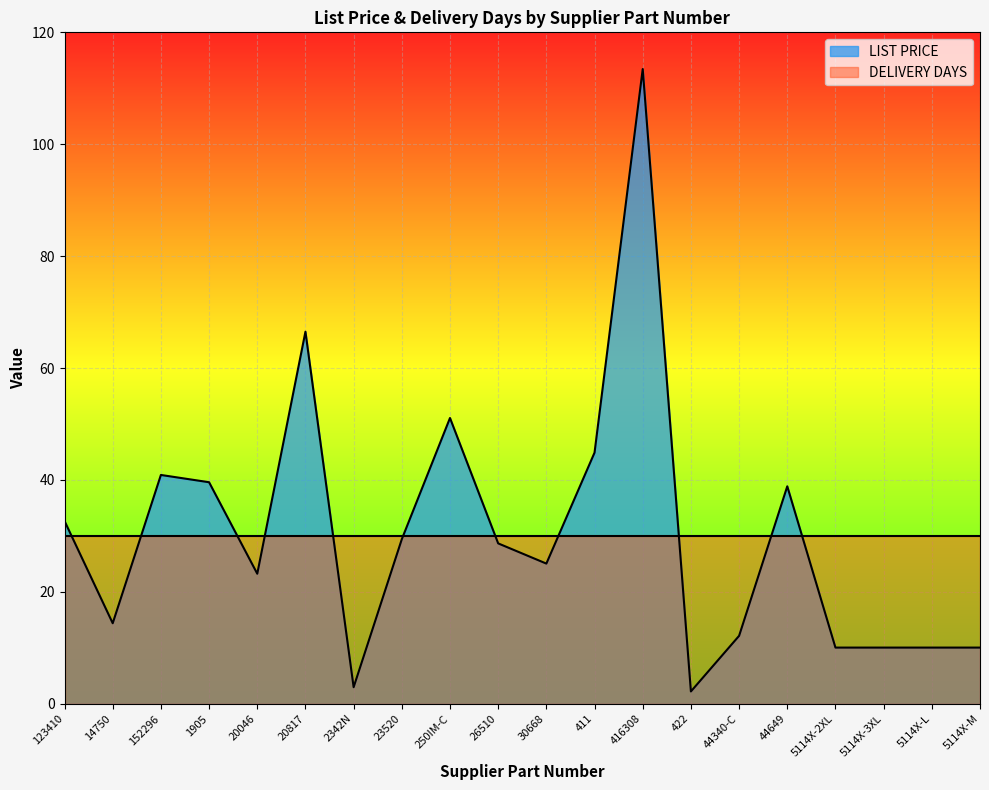

Where is the first local minimum?

14750